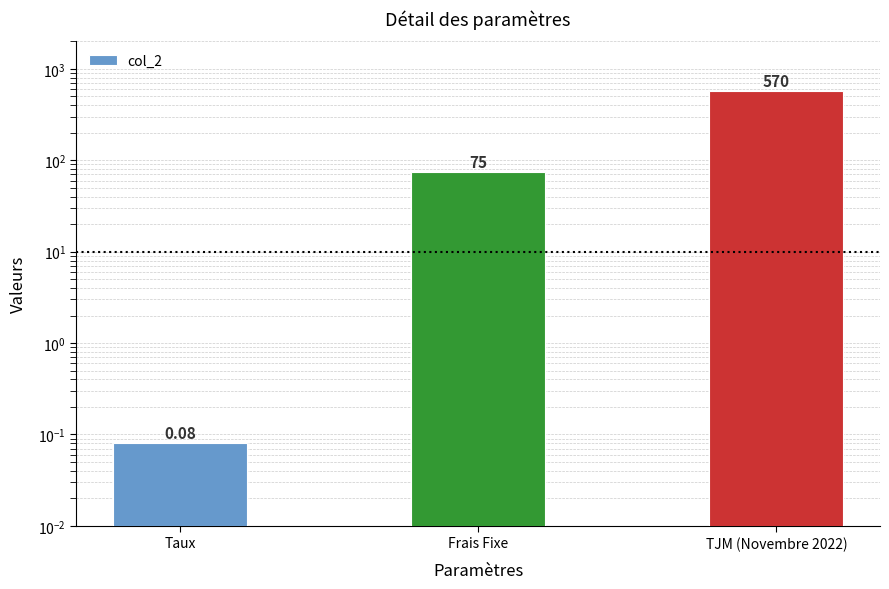

At which category does the chart reach its peak across all series?

TJM (Novembre 2022)